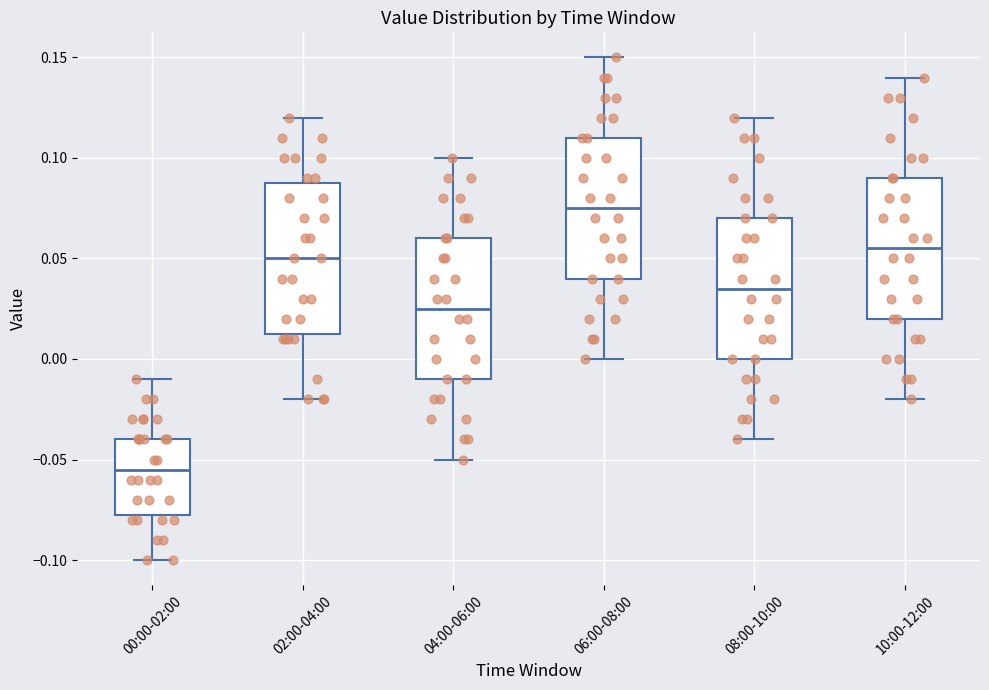

Which box has the lowest median line?

00:00-02:00